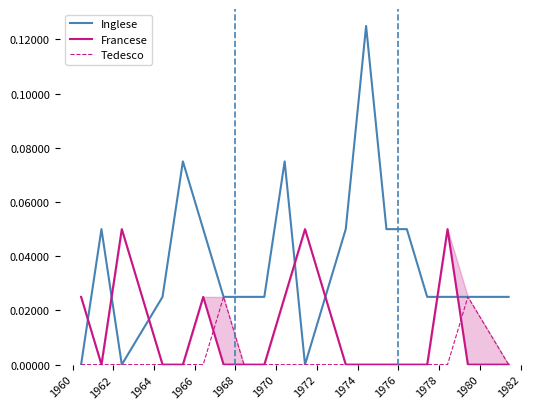

After their last crossing, which series has the higher values: Inglese or Francese?

Inglese